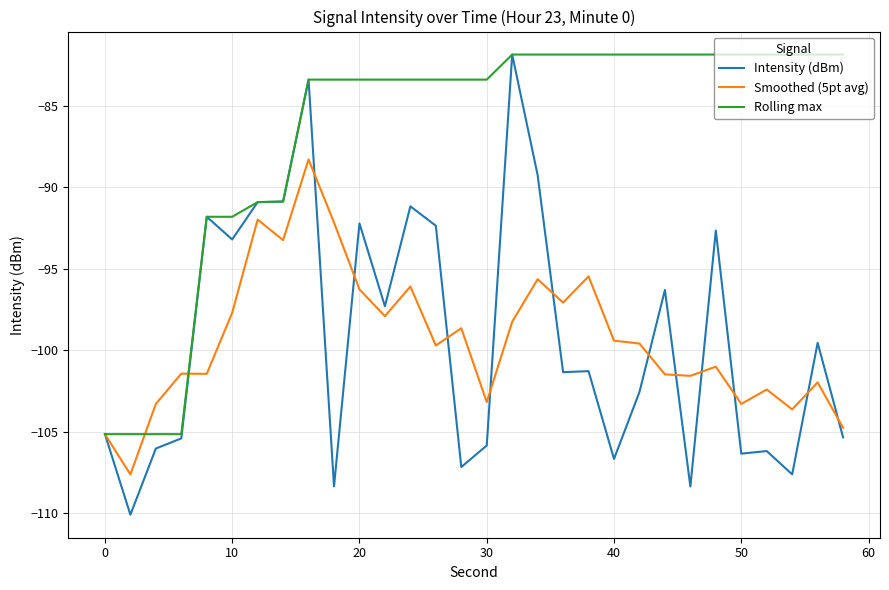

Does the chart have visible grid lines?

Yes